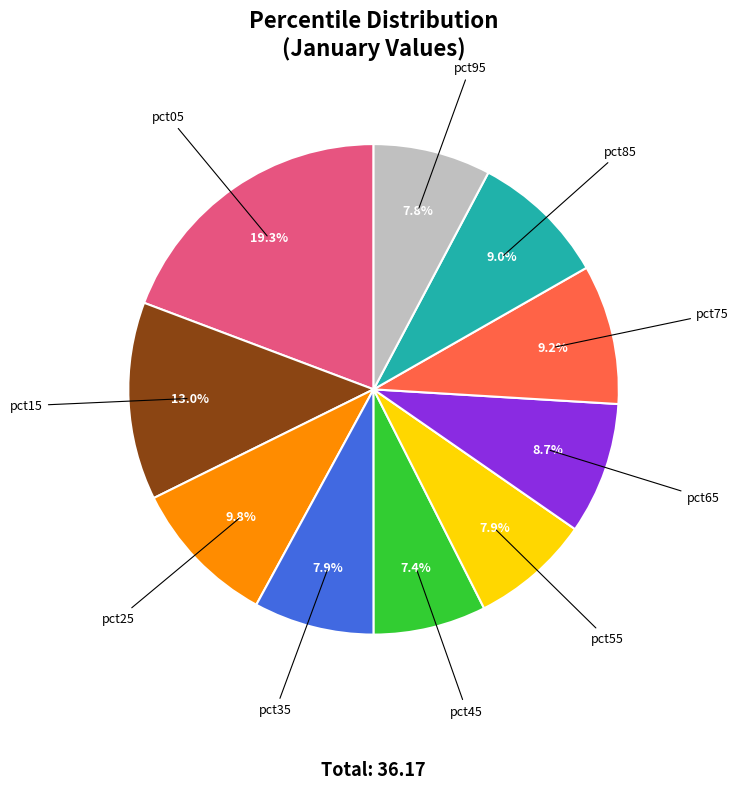

To the nearest percent, what portion does pct45 represent?

7%